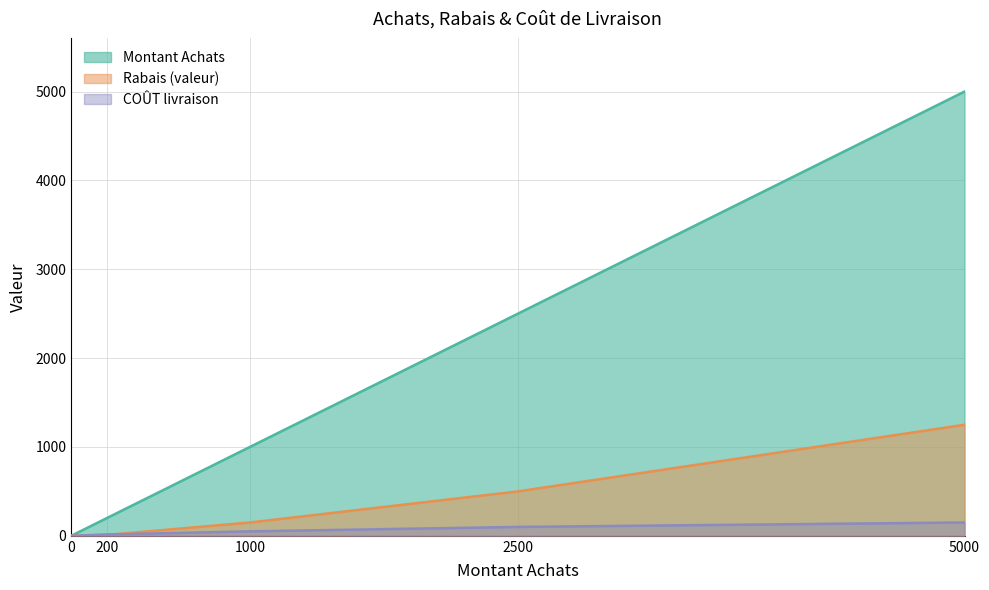

What value does the Montant Achats series have at 2500, to the nearest 10?

2500